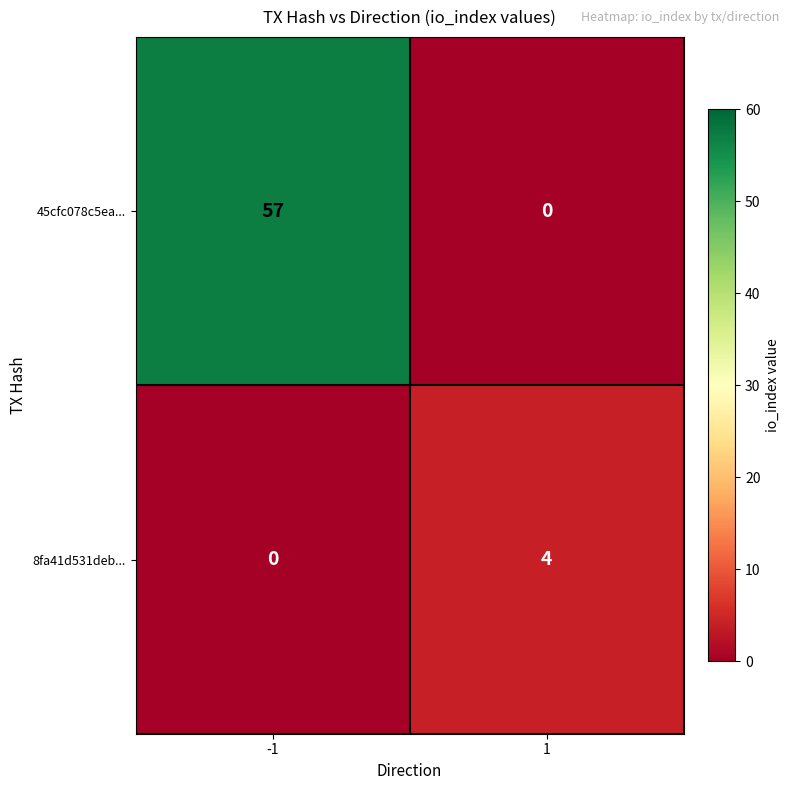

What is the greatest value displayed?

57